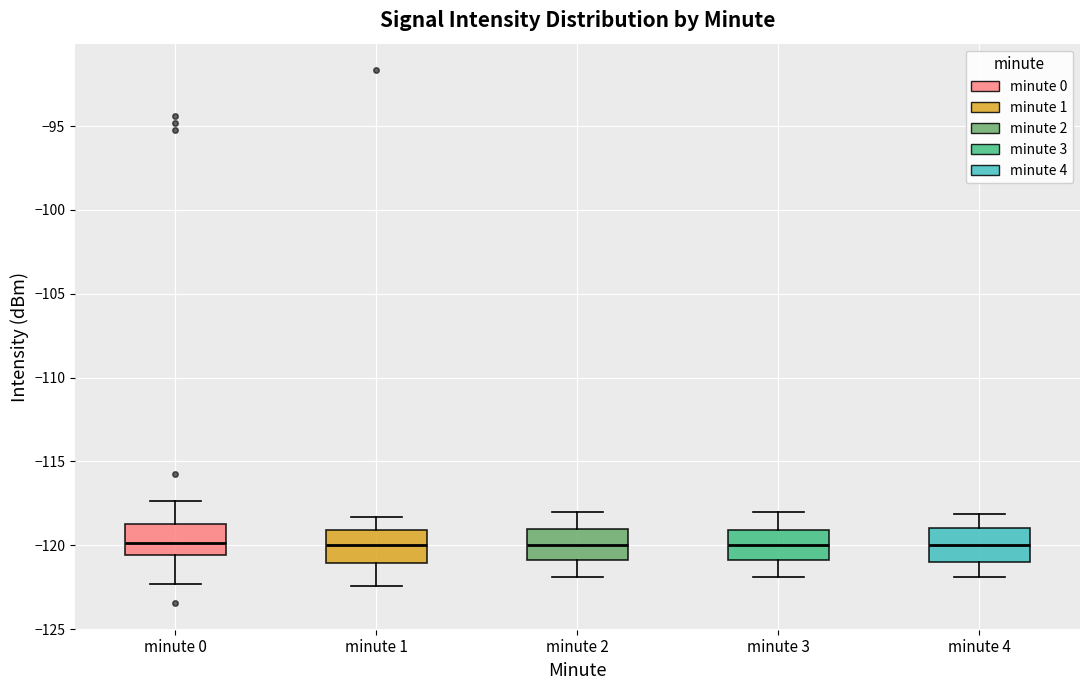

Reading left to right, read every box against the y-axis: the position of its median line, the range the box covers, and the ends of its whiskers. The values are not printed on the chart, so give them approximately, as read against the axis.

minute 0: median -120.0, box -120.5 to -118.5, whiskers -122.5 to -117.5
minute 1: median -120.0, box -121.0 to -119.0, whiskers -122.5 to -118.5
minute 2: median -120.0, box -121.0 to -119.0, whiskers -122.0 to -118.0
minute 3: median -120.0, box -121.0 to -119.0, whiskers -122.0 to -118.0
minute 4: median -120.0, box -121.0 to -119.0, whiskers -122.0 to -118.0